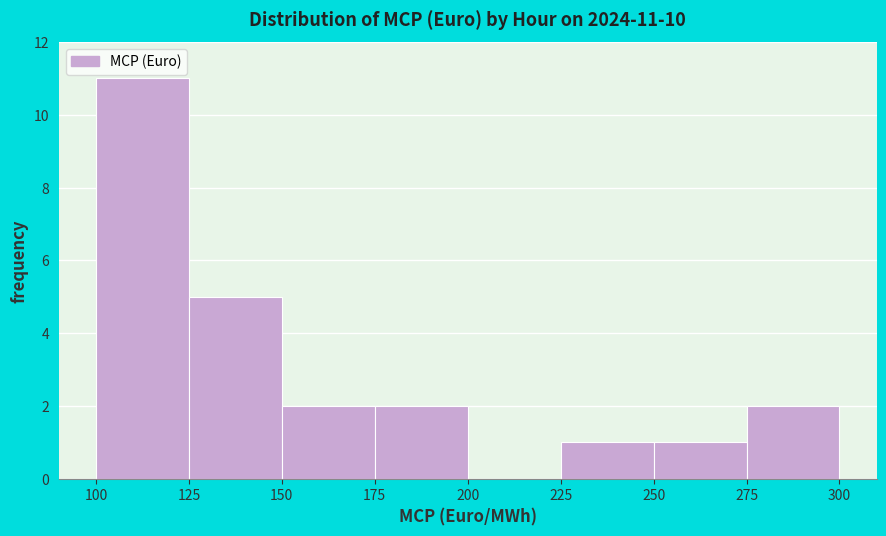

Over which range of the x-axis is the bar tallest?

100 to 125